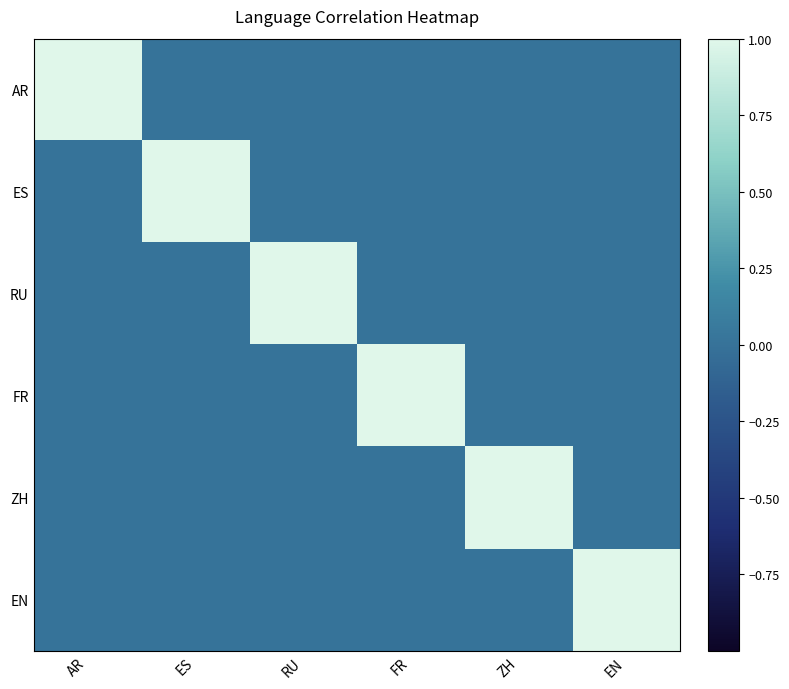

What is the spread (max minus min) of values at ES?

1